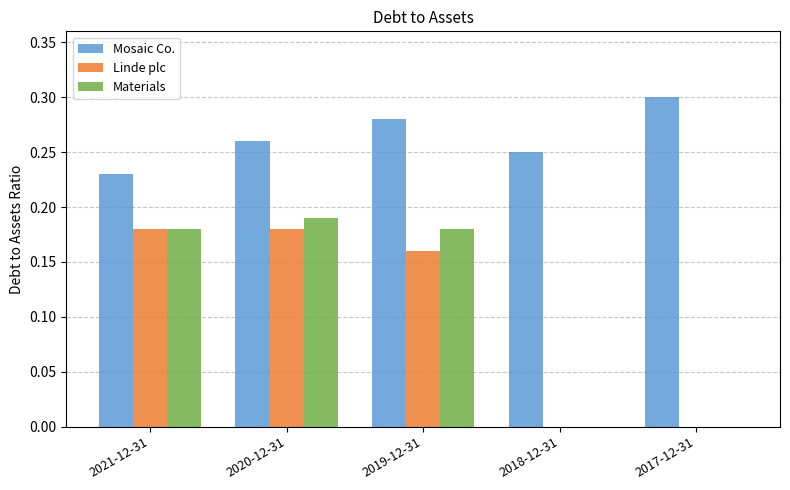

At which label does Materials reach its peak?

2020-12-31